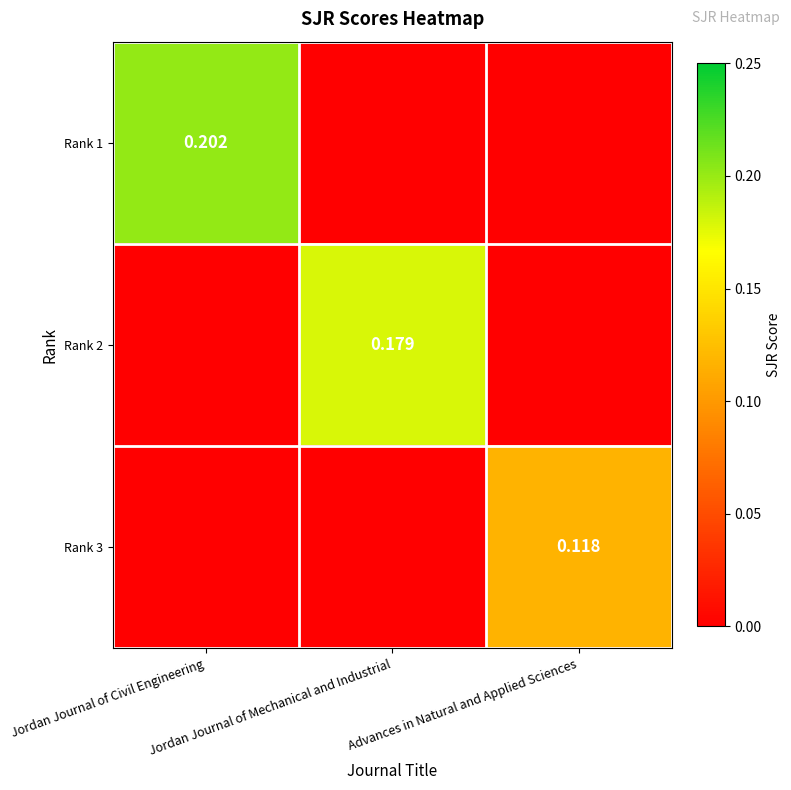

How many data points does each series have?

3